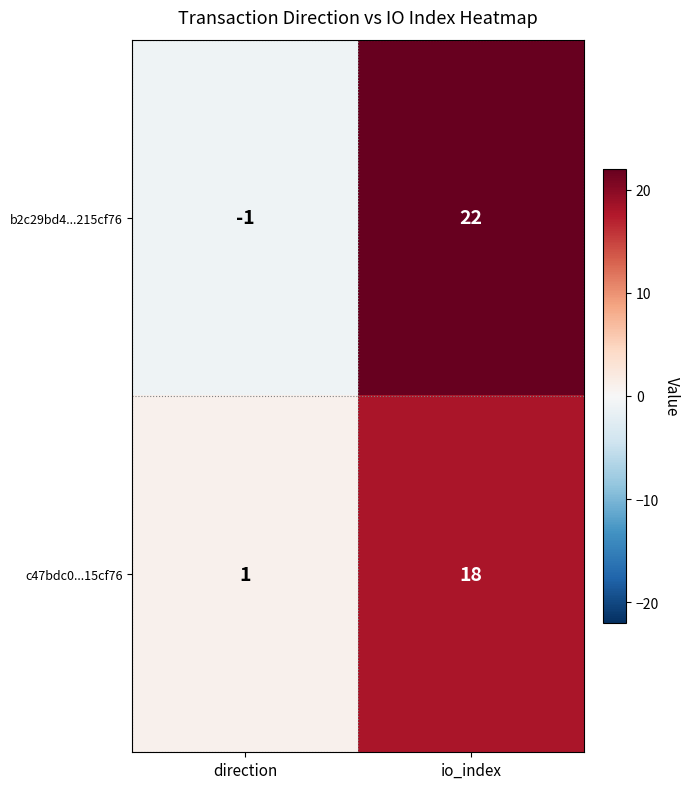

What is the spread (max minus min) of values at direction?

2